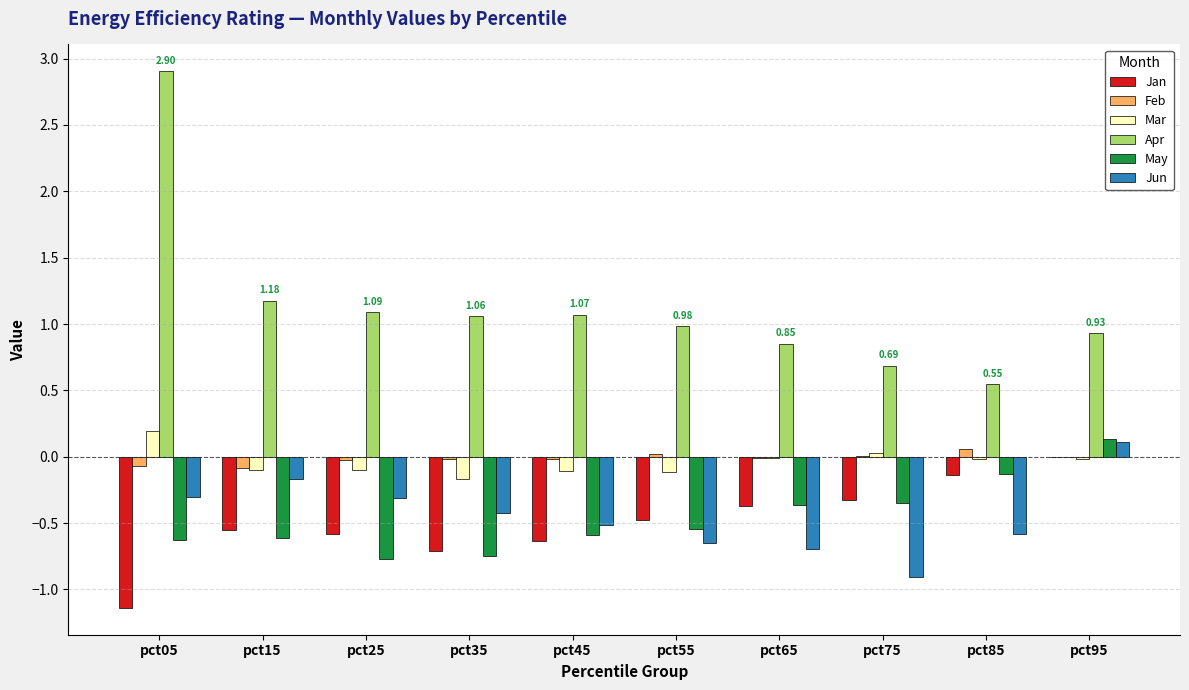

How many groups of bars are there?

10